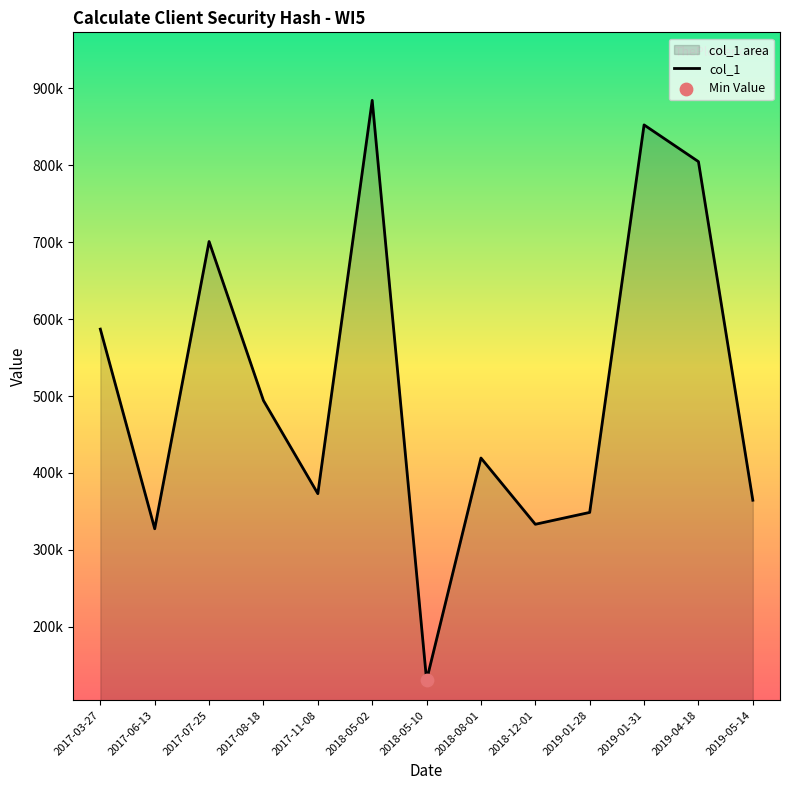

Between 2018-05-02 and 2018-05-10, which is larger?

2018-05-02